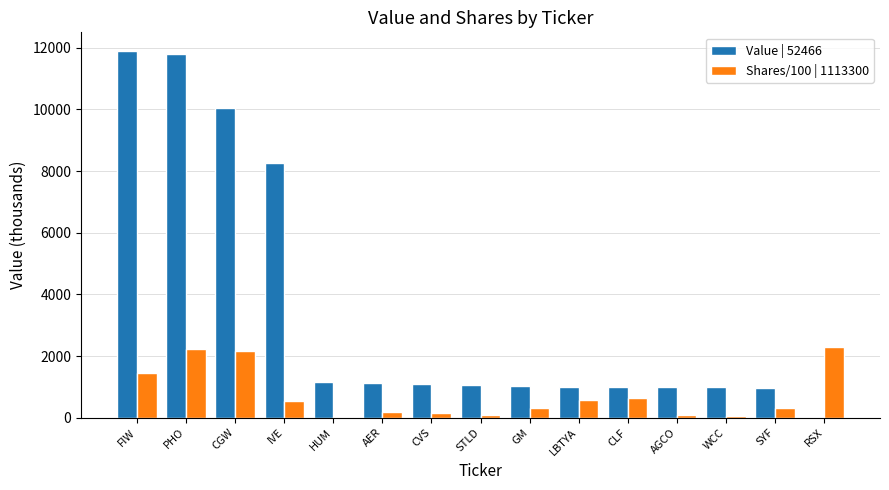

What is the average value of the Shares/100 | 1113300 series?

742